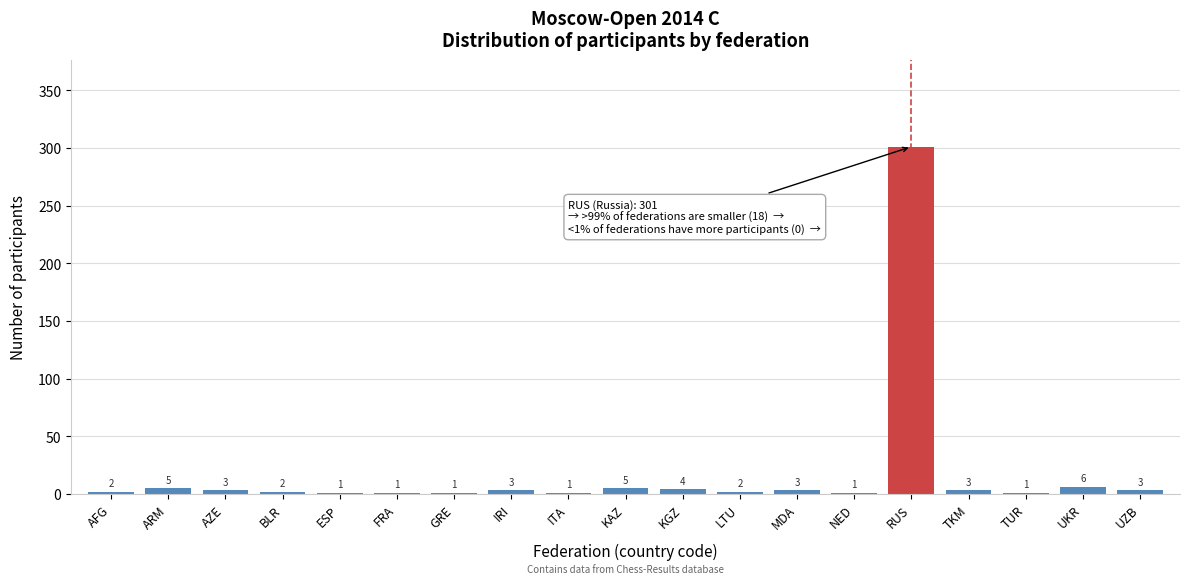

Reading left to right, transcribe all the data shown in this chart.

AFG=2	ARM=5	AZE=3	BLR=2	ESP=1	FRA=1	GRE=1	IRI=3	ITA=1	KAZ=5	KGZ=4	LTU=2	MDA=3	NED=1	RUS=301	TKM=3	TUR=1	UKR=6	UZB=3